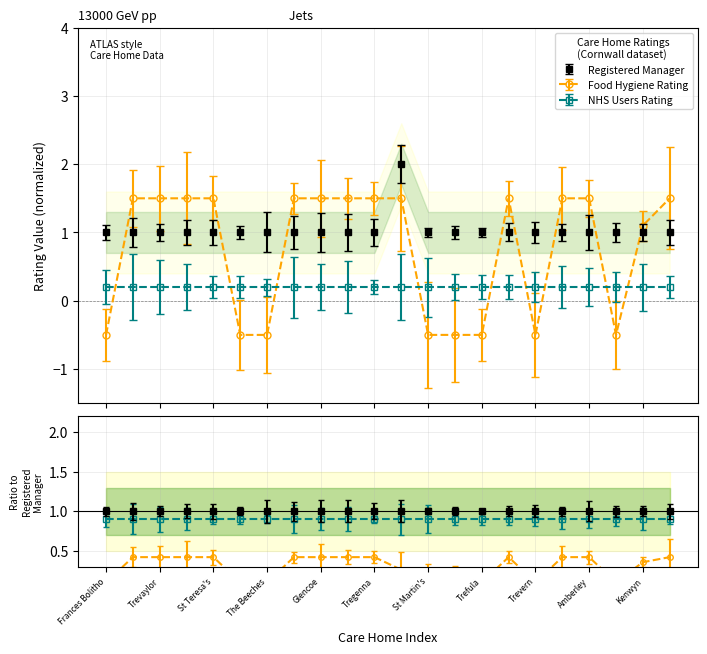

At which category is the sum across all series the highest?

Poldhu